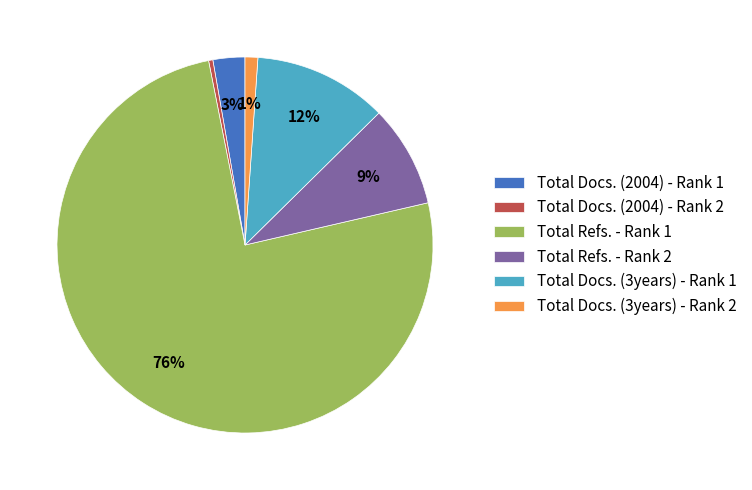

Which category has the biggest portion of the pie?

Total Refs. - Rank 1